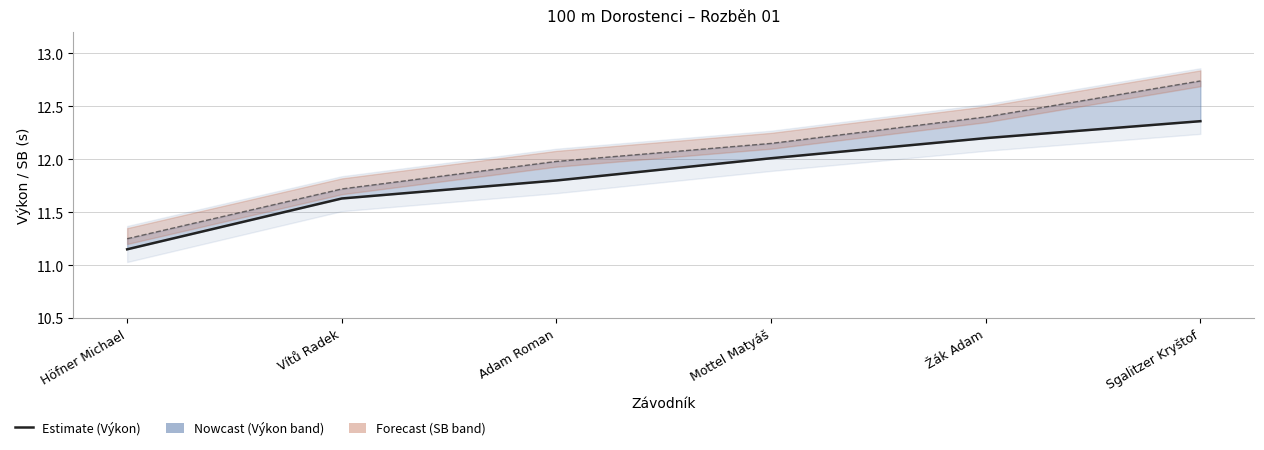

Rank the series by their maximum value, from highest to lowest.

SB, Výkon